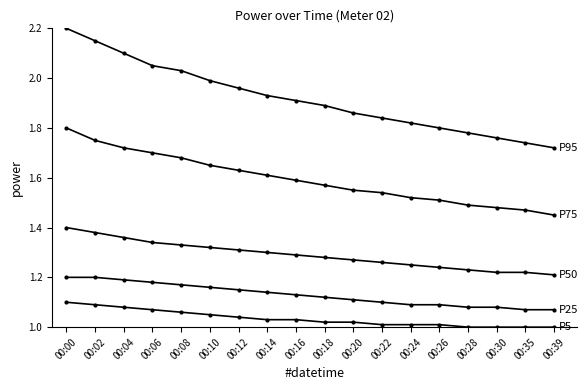

Count the number of categories in the chart.

18